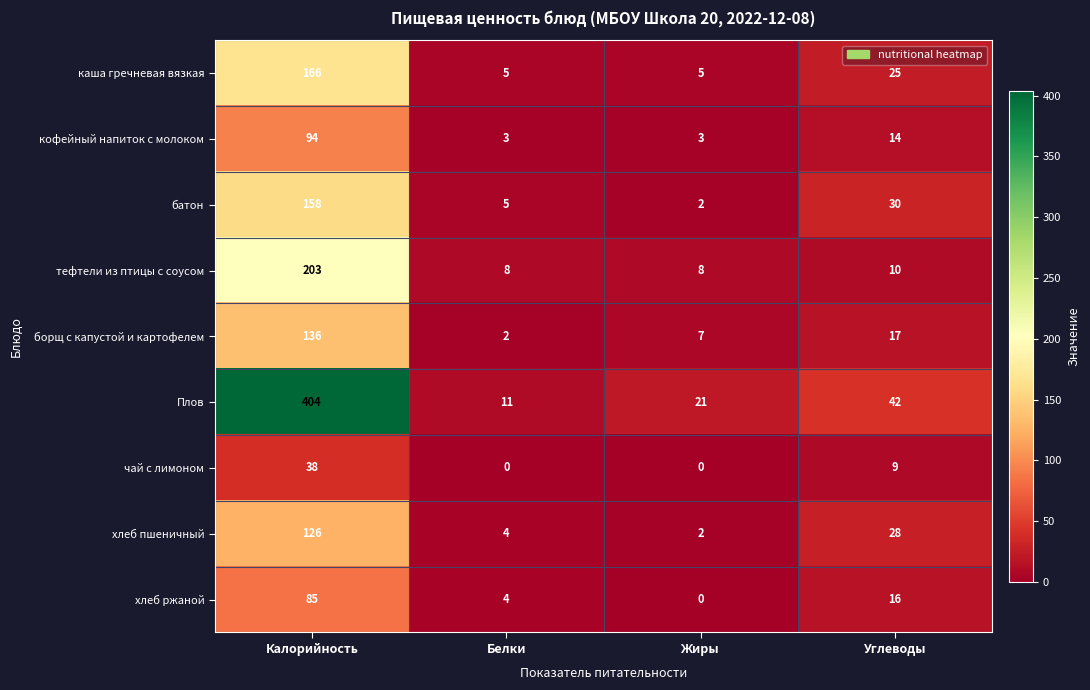

At which label is хлеб ржаной closest to 42?

Углеводы